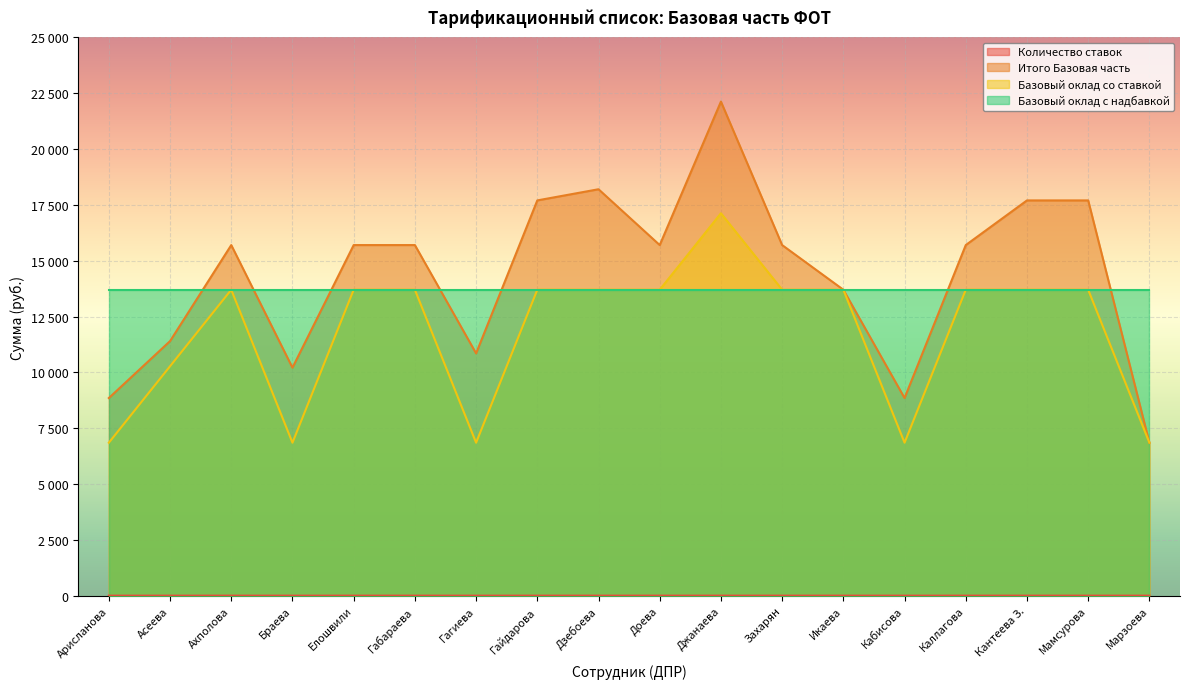

Does the chart display data point markers on the line(s)?

No